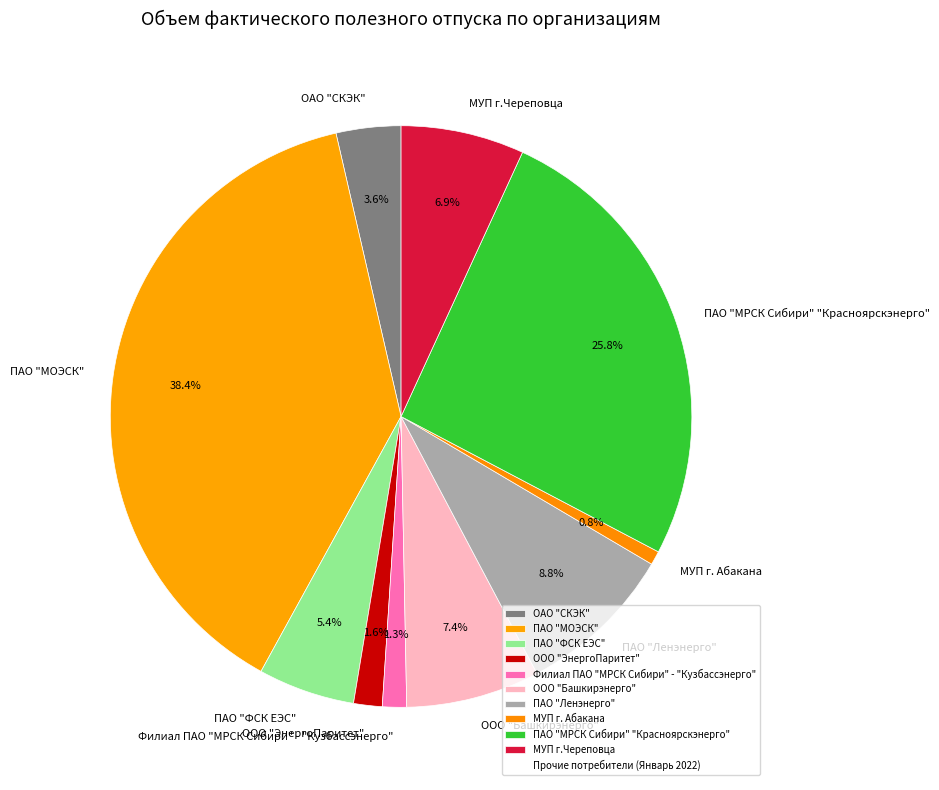

What percentage is the ОАО "СКЭК" slice, to the nearest percent?

4%